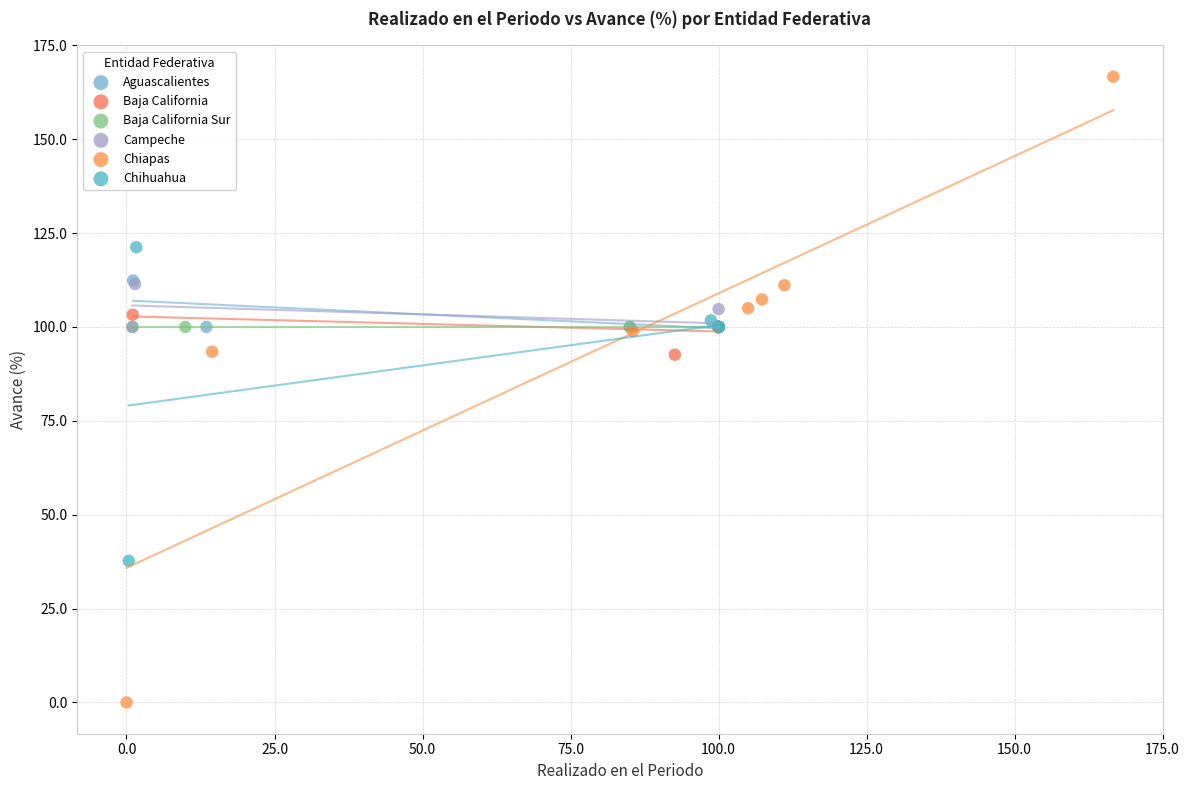

Which series contains the lowest Y value?

Chiapas